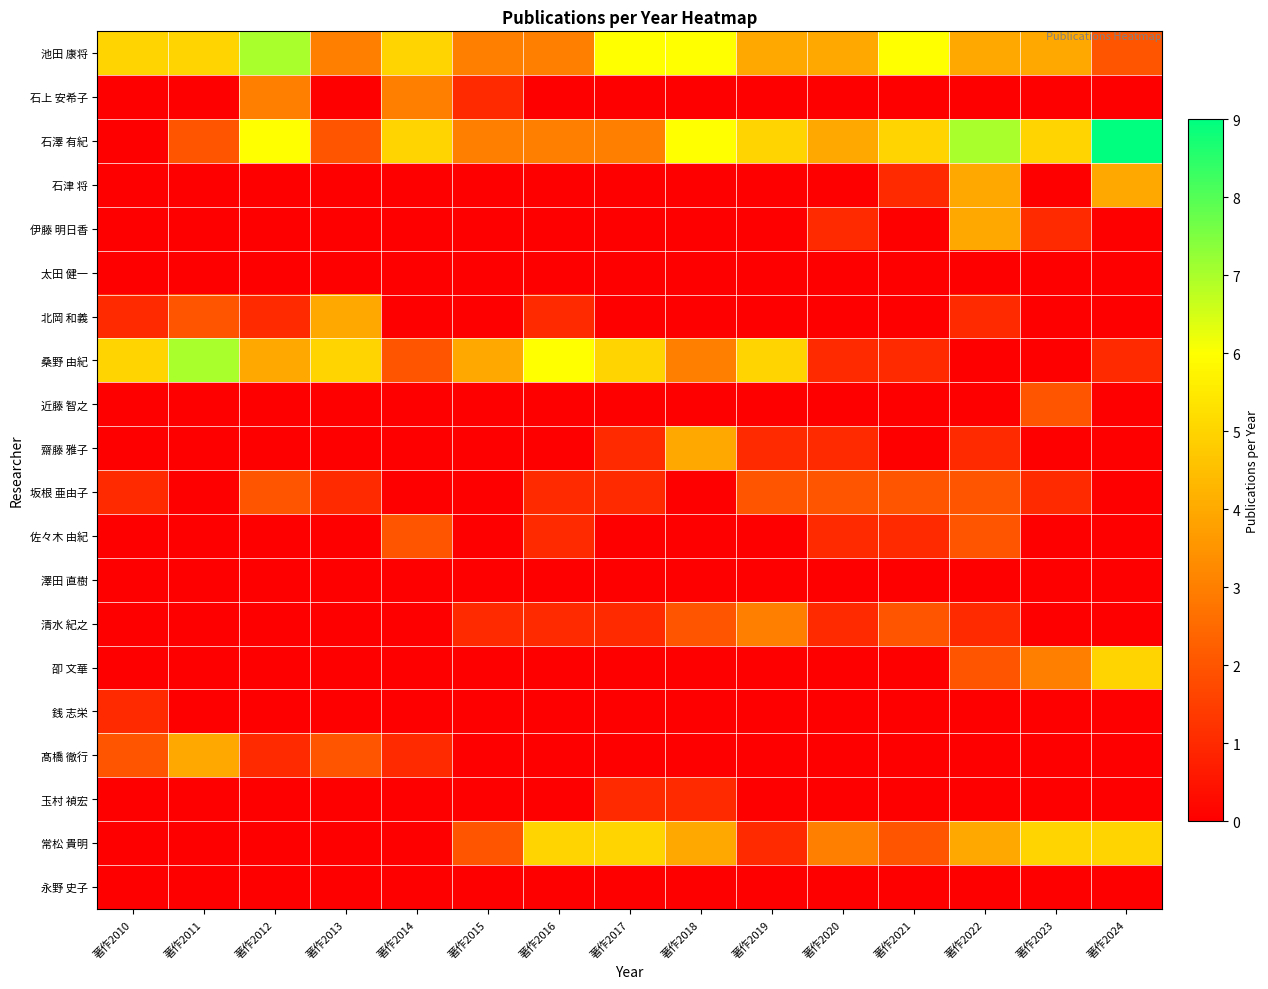

Reading right to left, extract all data points from this chart.

池田 康将: 著作2024=2	著作2023=4	著作2022=4	著作2021=6	著作2020=4	著作2019=4	著作2018=6	著作2017=6	著作2016=3	著作2015=3	著作2014=5	著作2013=3	著作2012=7	著作2011=5	著作2010=5
石上 安希子: 著作2024=0	著作2023=0	著作2022=0	著作2021=0	著作2020=0	著作2019=0	著作2018=0	著作2017=0	著作2016=0	著作2015=1	著作2014=3	著作2013=0	著作2012=3	著作2011=0	著作2010=0
石澤 有紀: 著作2024=9	著作2023=5	著作2022=7	著作2021=5	著作2020=4	著作2019=5	著作2018=6	著作2017=3	著作2016=3	著作2015=3	著作2014=5	著作2013=2	著作2012=6	著作2011=2	著作2010=0
石津 将: 著作2024=4	著作2023=0	著作2022=4	著作2021=1	著作2020=0	著作2019=0	著作2018=0	著作2017=0	著作2016=0	著作2015=0	著作2014=0	著作2013=0	著作2012=0	著作2011=0	著作2010=0
伊藤 明日香: 著作2024=0	著作2023=1	著作2022=4	著作2021=0	著作2020=1	著作2019=0	著作2018=0	著作2017=0	著作2016=0	著作2015=0	著作2014=0	著作2013=0	著作2012=0	著作2011=0	著作2010=0
太田 健一: 著作2024=0	著作2023=0	著作2022=0	著作2021=0	著作2020=0	著作2019=0	著作2018=0	著作2017=0	著作2016=0	著作2015=0	著作2014=0	著作2013=0	著作2012=0	著作2011=0	著作2010=0
北岡 和義: 著作2024=0	著作2023=0	著作2022=1	著作2021=0	著作2020=0	著作2019=0	著作2018=0	著作2017=0	著作2016=1	著作2015=0	著作2014=0	著作2013=4	著作2012=1	著作2011=2	著作2010=1
桑野 由紀: 著作2024=1	著作2023=0	著作2022=0	著作2021=1	著作2020=1	著作2019=5	著作2018=3	著作2017=5	著作2016=6	著作2015=4	著作2014=2	著作2013=5	著作2012=4	著作2011=7	著作2010=5
近藤 智之: 著作2024=0	著作2023=2	著作2022=0	著作2021=0	著作2020=0	著作2019=0	著作2018=0	著作2017=0	著作2016=0	著作2015=0	著作2014=0	著作2013=0	著作2012=0	著作2011=0	著作2010=0
齋藤 雅子: 著作2024=0	著作2023=0	著作2022=1	著作2021=0	著作2020=1	著作2019=1	著作2018=4	著作2017=1	著作2016=0	著作2015=0	著作2014=0	著作2013=0	著作2012=0	著作2011=0	著作2010=0
坂根 亜由子: 著作2024=0	著作2023=1	著作2022=2	著作2021=2	著作2020=2	著作2019=2	著作2018=0	著作2017=1	著作2016=1	著作2015=0	著作2014=0	著作2013=1	著作2012=2	著作2011=0	著作2010=1
佐々木 由紀: 著作2024=0	著作2023=0	著作2022=2	著作2021=1	著作2020=1	著作2019=0	著作2018=0	著作2017=0	著作2016=1	著作2015=0	著作2014=2	著作2013=0	著作2012=0	著作2011=0	著作2010=0
澤田 直樹: 著作2024=0	著作2023=0	著作2022=0	著作2021=0	著作2020=0	著作2019=0	著作2018=0	著作2017=0	著作2016=0	著作2015=0	著作2014=0	著作2013=0	著作2012=0	著作2011=0	著作2010=0
清水 紀之: 著作2024=0	著作2023=0	著作2022=1	著作2021=2	著作2020=1	著作2019=3	著作2018=2	著作2017=1	著作2016=1	著作2015=1	著作2014=0	著作2013=0	著作2012=0	著作2011=0	著作2010=0
卲 文華: 著作2024=5	著作2023=3	著作2022=2	著作2021=0	著作2020=0	著作2019=0	著作2018=0	著作2017=0	著作2016=0	著作2015=0	著作2014=0	著作2013=0	著作2012=0	著作2011=0	著作2010=0
銭 志栄: 著作2024=0	著作2023=0	著作2022=0	著作2021=0	著作2020=0	著作2019=0	著作2018=0	著作2017=0	著作2016=0	著作2015=0	著作2014=0	著作2013=0	著作2012=0	著作2011=0	著作2010=1
髙橋 徹行: 著作2024=0	著作2023=0	著作2022=0	著作2021=0	著作2020=0	著作2019=0	著作2018=0	著作2017=0	著作2016=0	著作2015=0	著作2014=1	著作2013=2	著作2012=1	著作2011=4	著作2010=2
玉村 禎宏: 著作2024=0	著作2023=0	著作2022=0	著作2021=0	著作2020=0	著作2019=0	著作2018=1	著作2017=1	著作2016=0	著作2015=0	著作2014=0	著作2013=0	著作2012=0	著作2011=0	著作2010=0
常松 貴明: 著作2024=5	著作2023=5	著作2022=4	著作2021=2	著作2020=3	著作2019=1	著作2018=4	著作2017=5	著作2016=5	著作2015=2	著作2014=0	著作2013=0	著作2012=0	著作2011=0	著作2010=0
永野 史子: 著作2024=0	著作2023=0	著作2022=0	著作2021=0	著作2020=0	著作2019=0	著作2018=0	著作2017=0	著作2016=0	著作2015=0	著作2014=0	著作2013=0	著作2012=0	著作2011=0	著作2010=0